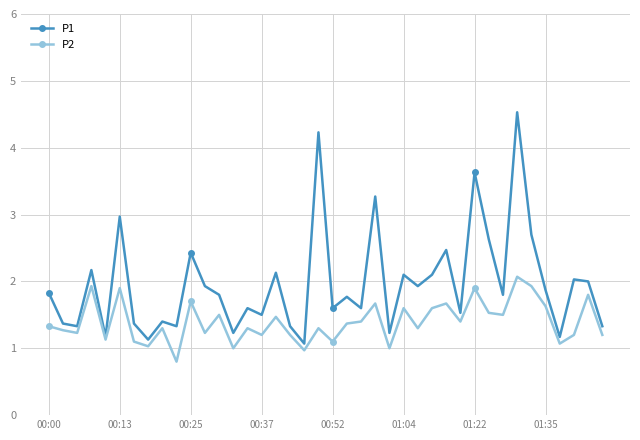

Which series has the largest total across all categories?

P1